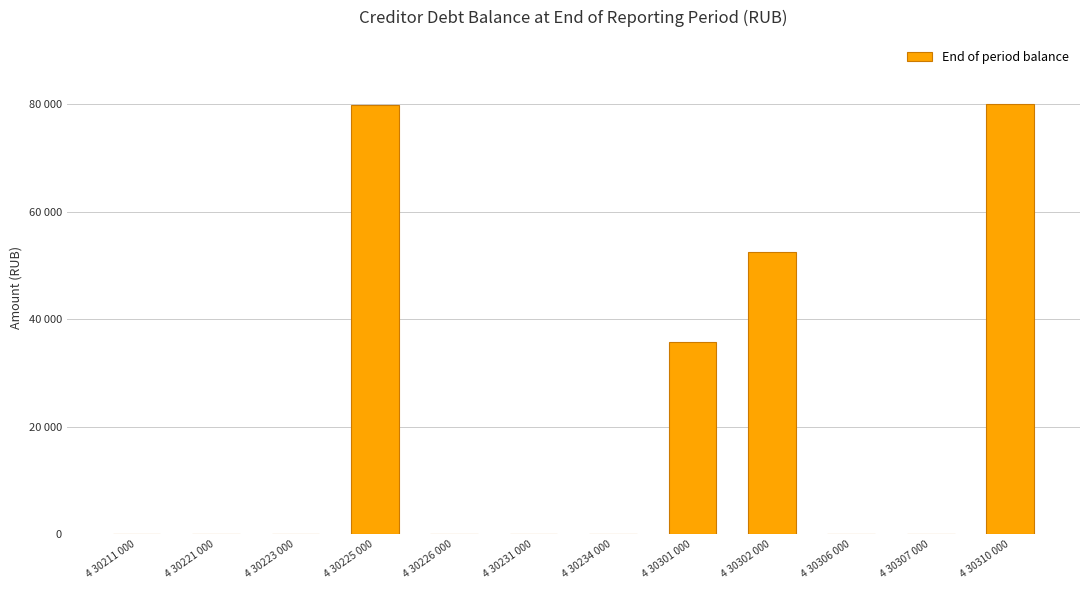

What is the average value?

20661.4